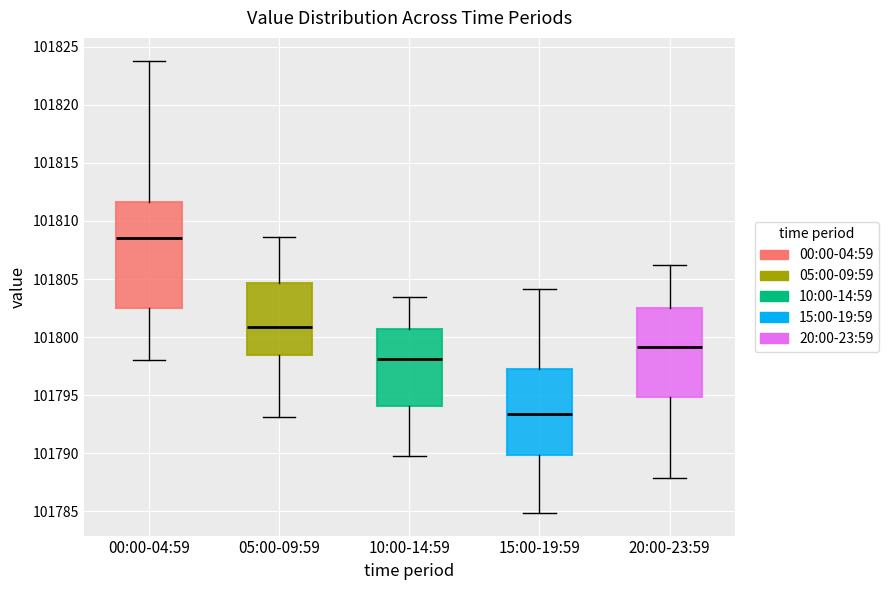

Reading left to right, transcribe this box plot: for each box, give where its median line is, the range the box spans, and where its two whiskers end, as read against the y-axis. The values are not printed on the chart, so give them approximately, as read against the axis.

00:00-04:59: median 101808.5, box 101802.5 to 101811.5, whiskers 101798.0 to 101824.0
05:00-09:59: median 101801.0, box 101798.5 to 101804.5, whiskers 101793.0 to 101808.5
10:00-14:59: median 101798.0, box 101794.0 to 101800.5, whiskers 101790.0 to 101803.5
15:00-19:59: median 101793.5, box 101790.0 to 101797.0, whiskers 101785.0 to 101804.0
20:00-23:59: median 101799.0, box 101795.0 to 101802.5, whiskers 101788.0 to 101806.0